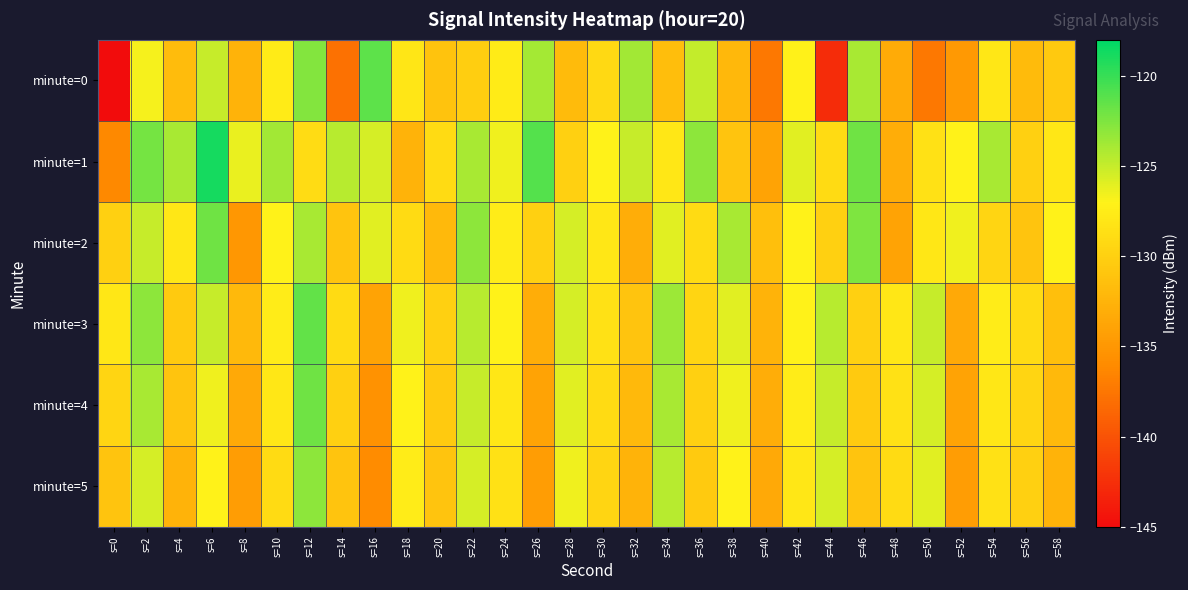

Which has a higher value, s=22 or s=36?

s=36